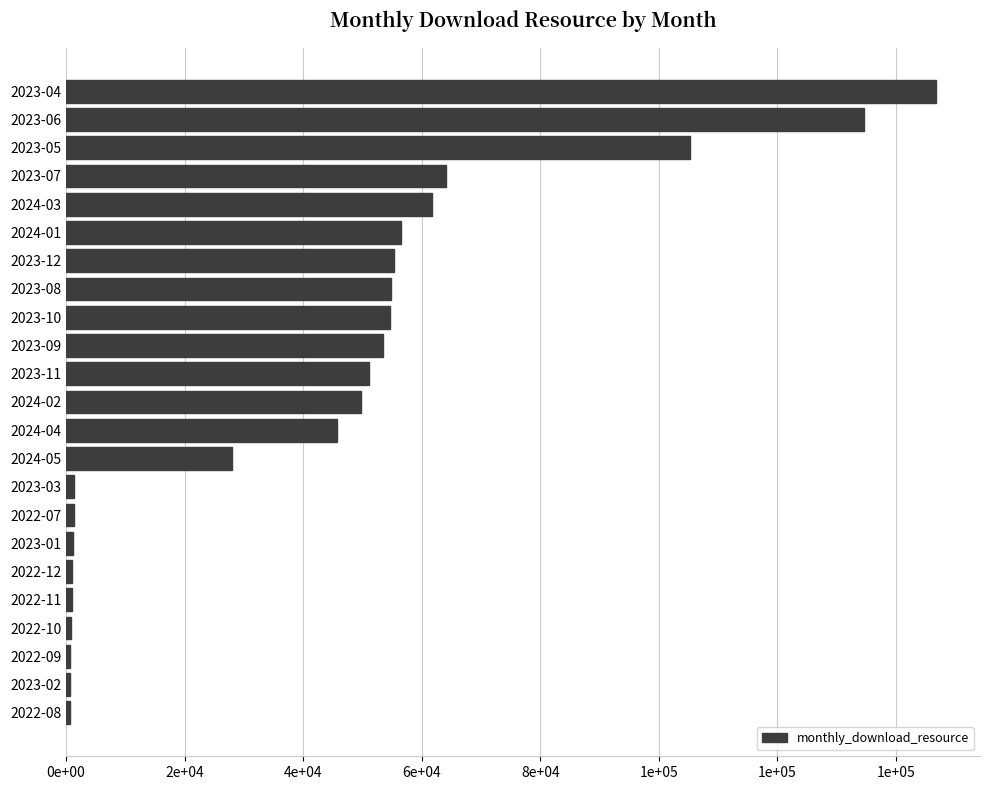

Are the bars horizontal?

Yes